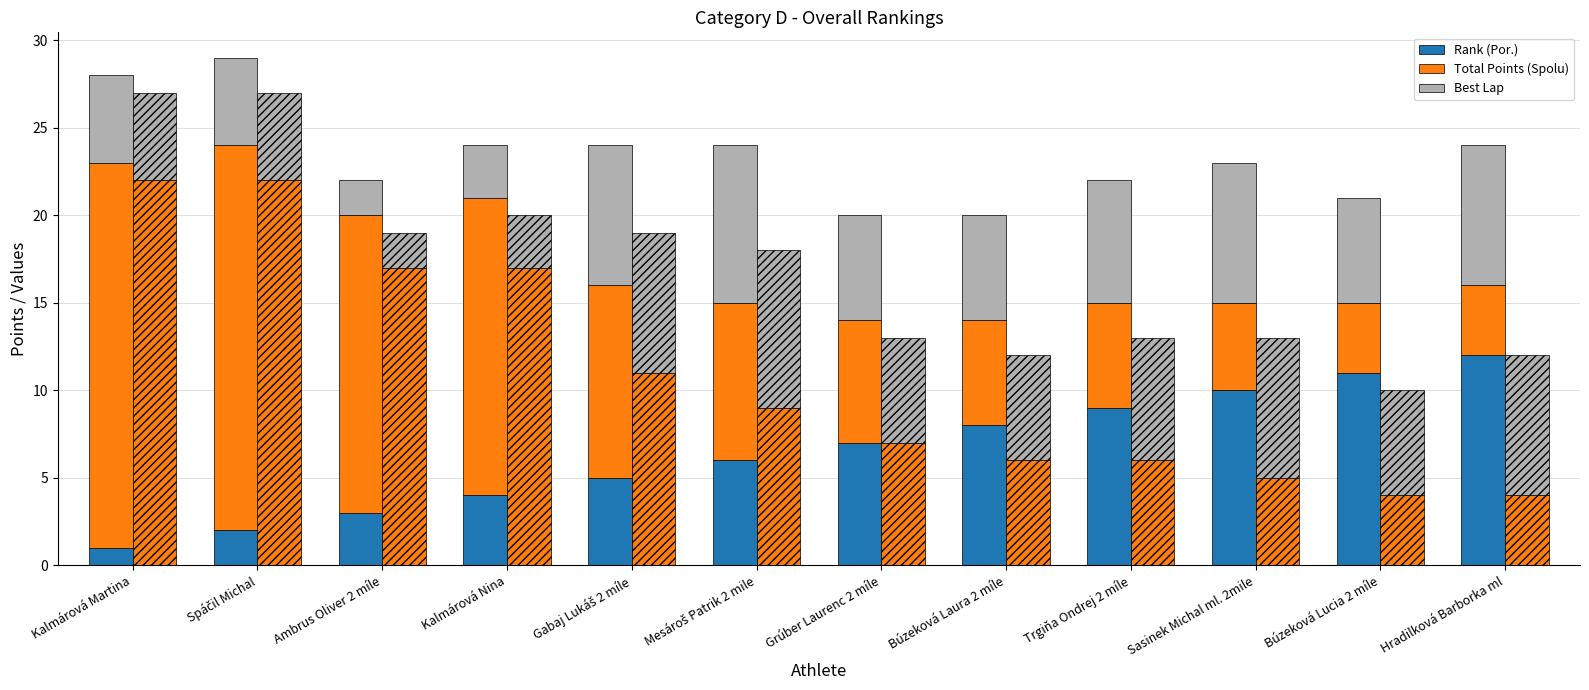

Reading left to right, list all the values displayed in this chart.

Rank (Por.): Kalmárová Martina=1	Spáčil Michal=2	Ambrus Oliver 2 míle=3	Kalmárová Nina=4	Gabaj Lukáš 2 míle=5	Mesároš Patrik 2 mile=6	Grúber Laurenc 2 míle=7	Búzeková Laura 2 míle=8	Trgiňa Ondrej 2 míle=9	Sasinek Michal ml. 2mile=10	Búzeková Lucia 2 míle=11	Hradilková Barborka ml=12
Total Points (Spolu): Kalmárová Martina=22	Spáčil Michal=22	Ambrus Oliver 2 míle=17	Kalmárová Nina=17	Gabaj Lukáš 2 míle=11	Mesároš Patrik 2 mile=9	Grúber Laurenc 2 míle=7	Búzeková Laura 2 míle=6	Trgiňa Ondrej 2 míle=6	Sasinek Michal ml. 2mile=5	Búzeková Lucia 2 míle=4	Hradilková Barborka ml=4
Best Lap: Kalmárová Martina=5	Spáčil Michal=5	Ambrus Oliver 2 míle=2	Kalmárová Nina=3	Gabaj Lukáš 2 míle=8	Mesároš Patrik 2 mile=9	Grúber Laurenc 2 míle=6	Búzeková Laura 2 míle=6	Trgiňa Ondrej 2 míle=7	Sasinek Michal ml. 2mile=8	Búzeková Lucia 2 míle=6	Hradilková Barborka ml=8